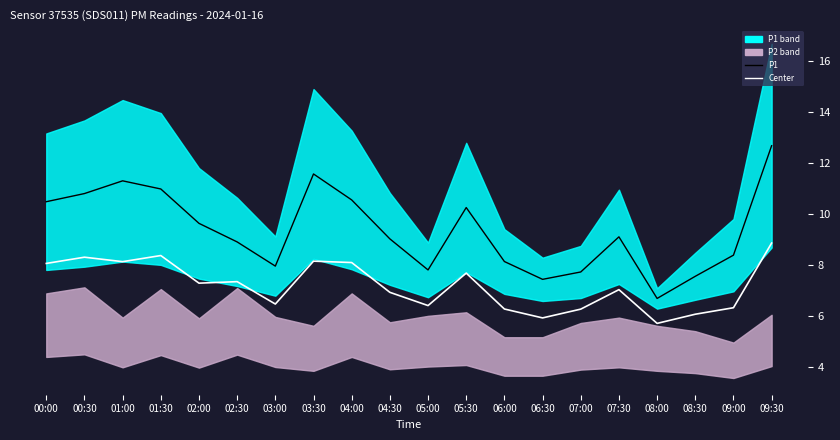

Is it true that Center equals 8.9 at 09:30?

True